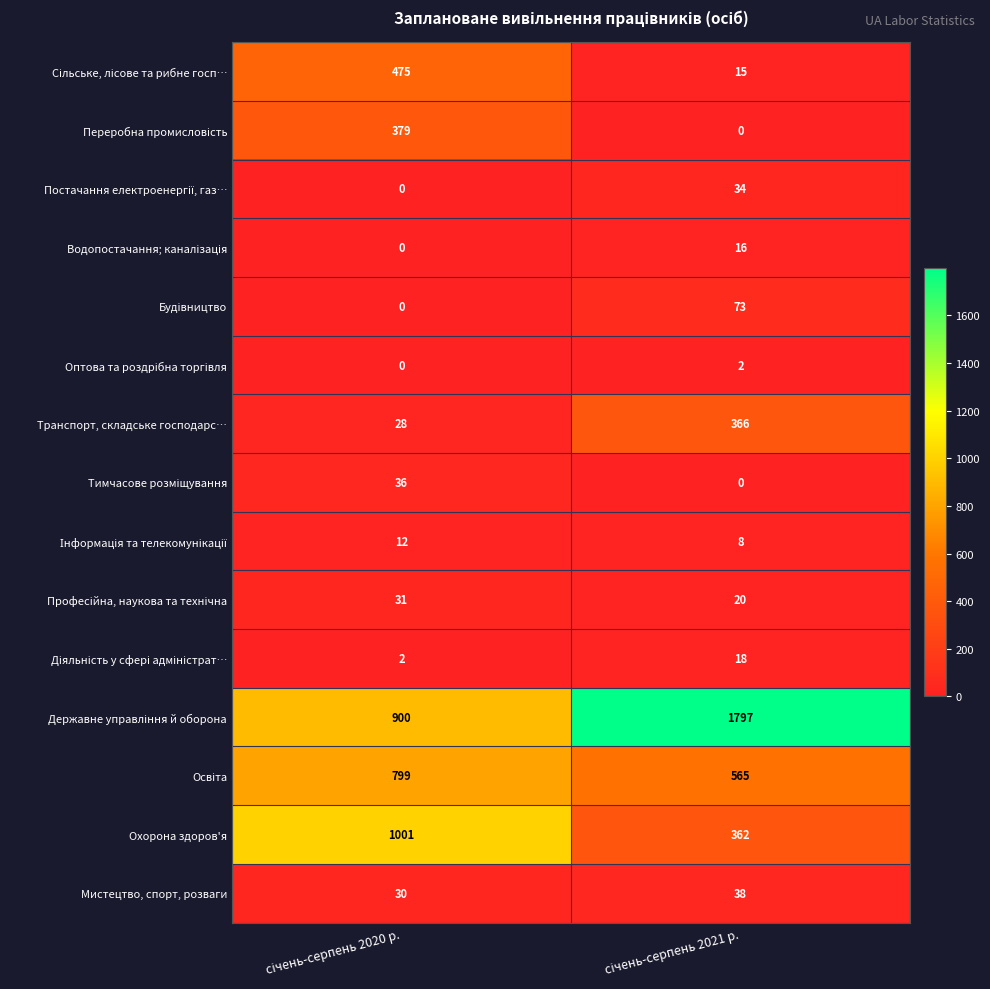

What is the greatest value displayed?

1797